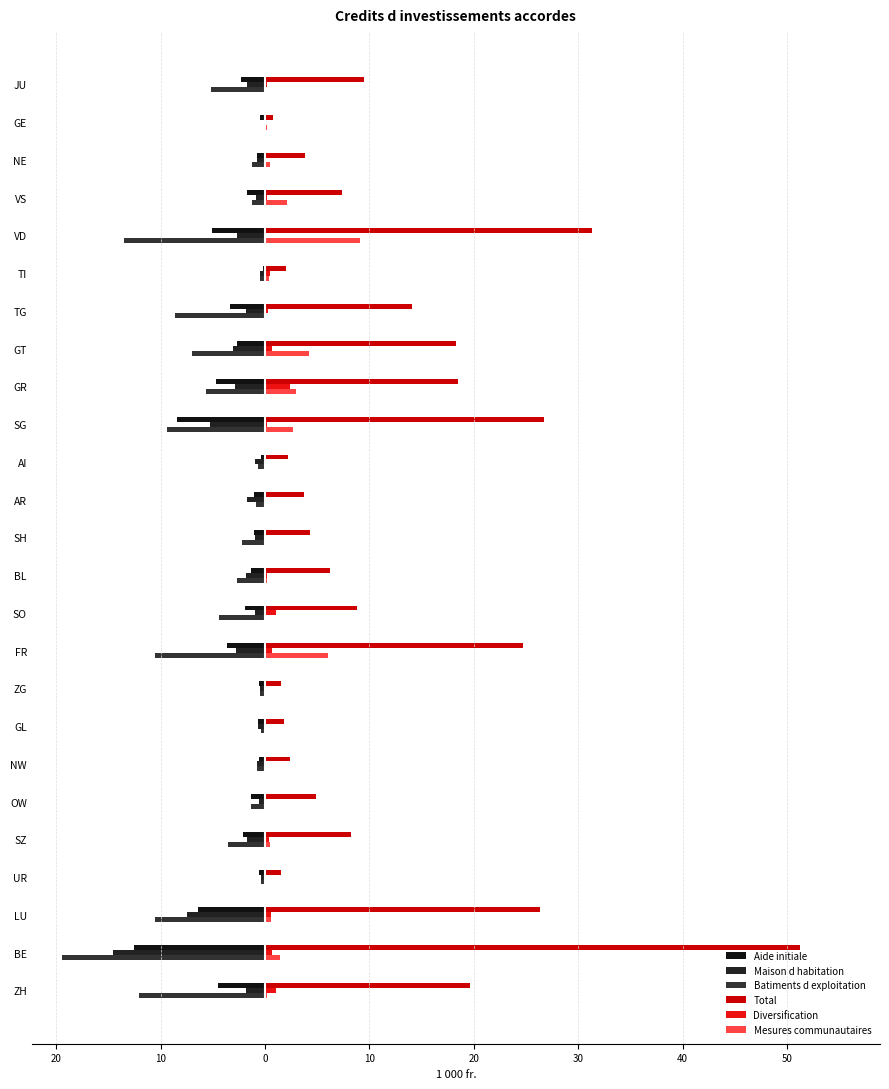

What is the lowest value of the Batiments d exploitation series?

-19.4